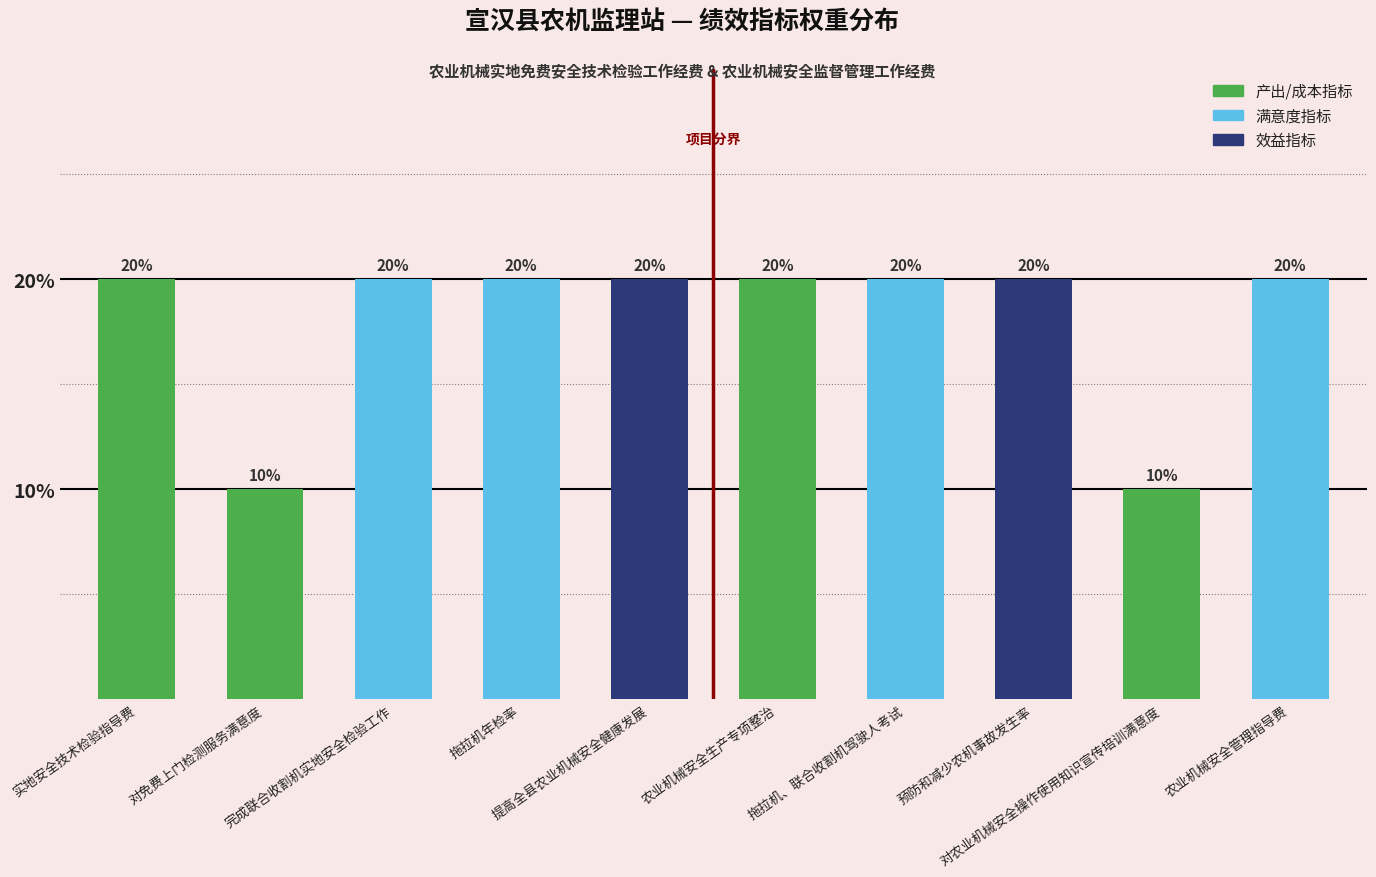

Count the values in the range 20 to 21.

8